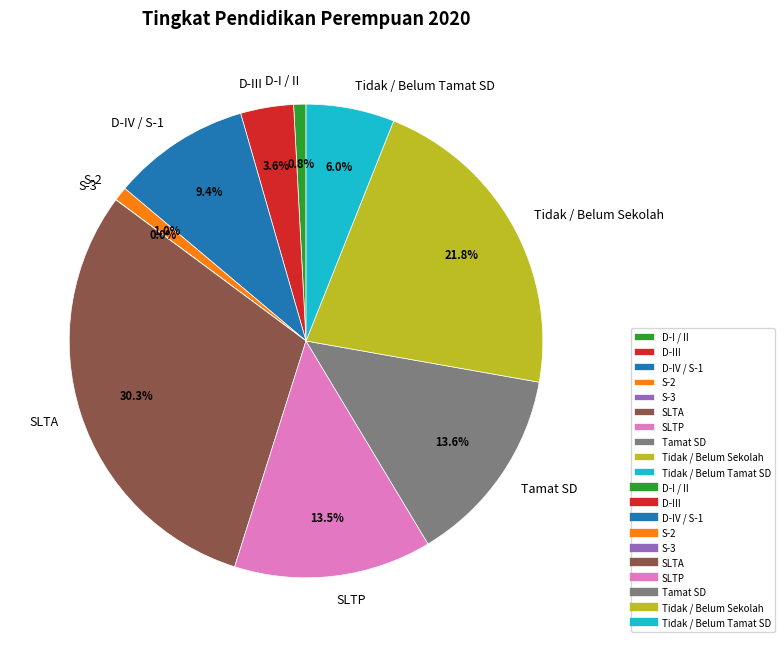

Do SLTA and D-I / II together represent more than half of the pie?

No